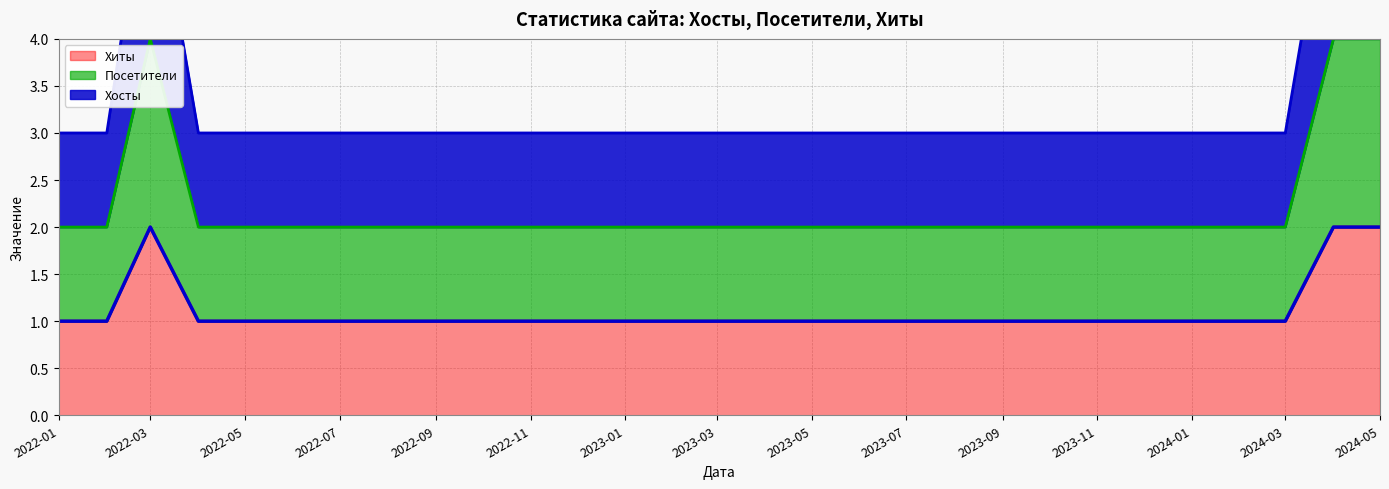

Rank the categories by Хосты value from lowest to highest.

2022-01, 2022-02, 2022-04, 2022-05, 2022-06, 2022-07, 2022-08, 2022-09, 2022-10, 2022-12, 2023-02, 2023-11, 2024-02, 2024-03, 2022-03, 2024-04, 2024-05